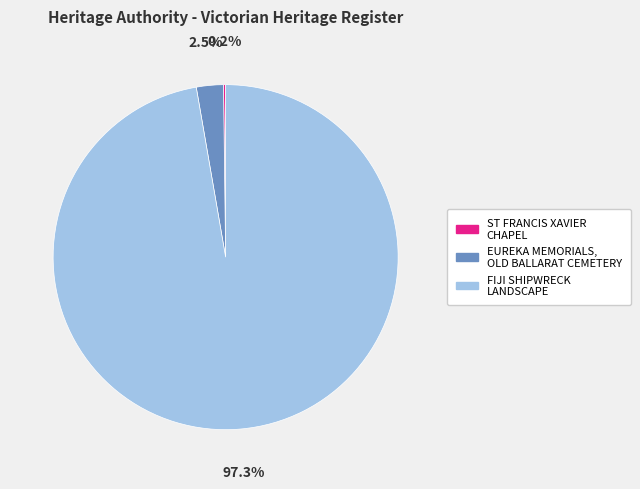

Is the sum of EUREKA MEMORIALS, OLD BALLARAT CEMETERY and FIJI SHIPWRECK LANDSCAPE greater than half?

Yes